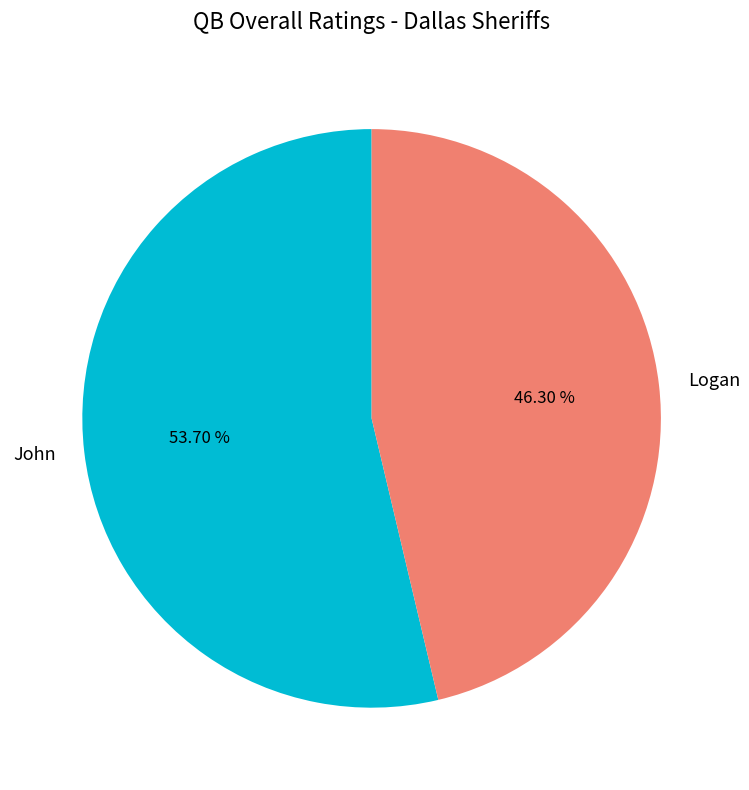

To the nearest percent, what is the difference between the largest and smallest slice percentages?

7%